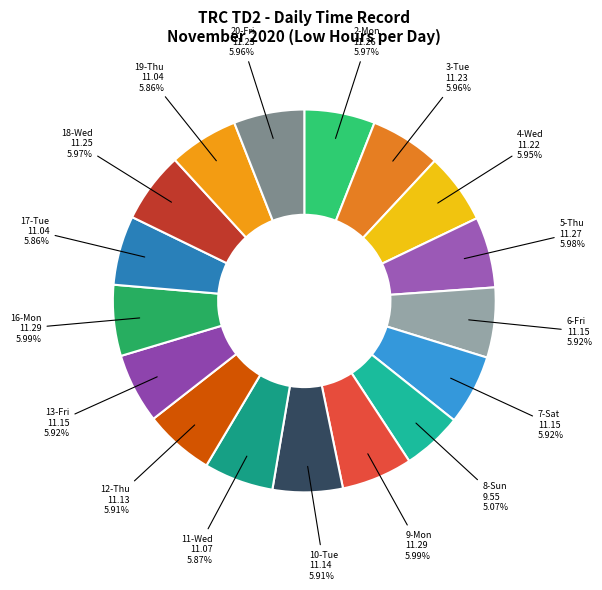

True or false: 17-Tue accounts for 12% of the total.

False